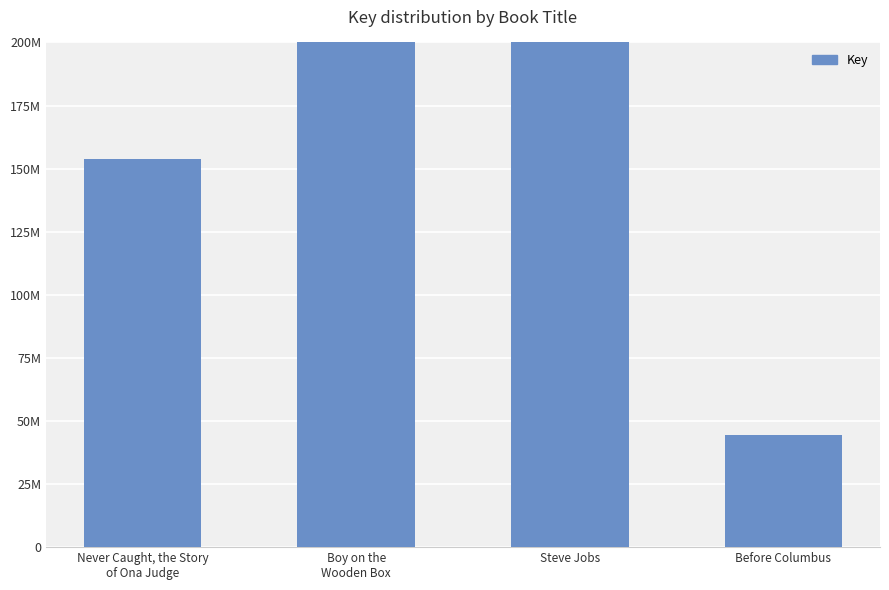

How many data points does each series have?

4